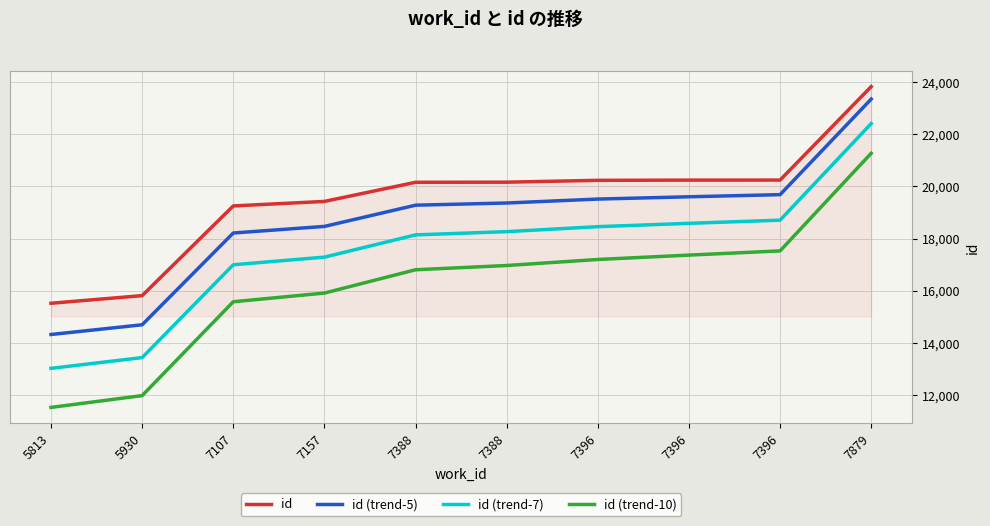

Does the chart have visible grid lines?

Yes